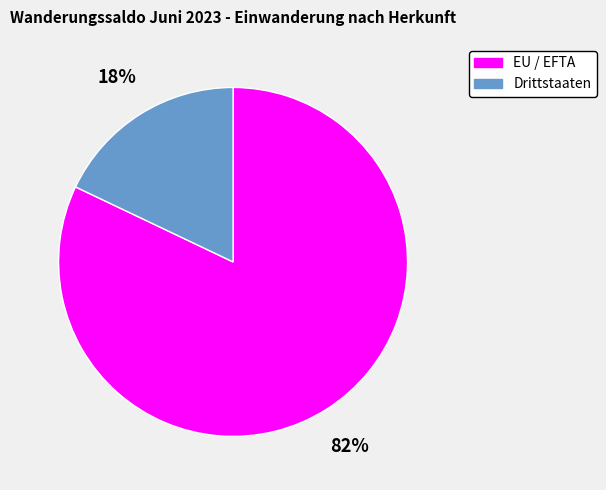

Which slice is the largest?

EU / EFTA